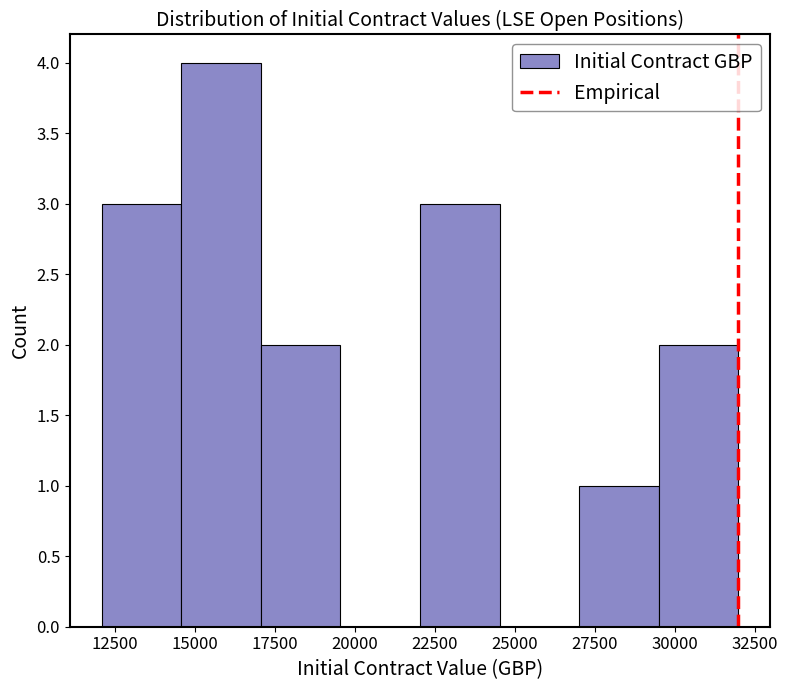

Over which range of the x-axis is the bar tallest?

14500 to 17000